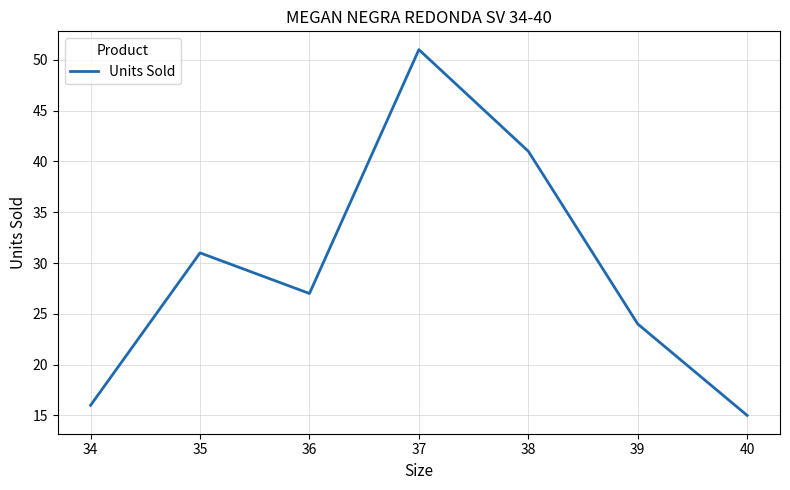

List the labels in order of value, largest first.

37, 38, 35, 36, 39, 34, 40